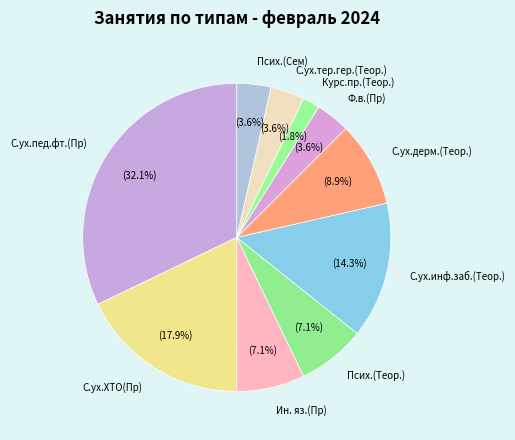

To the nearest percent, what is the average slice percentage?

10%